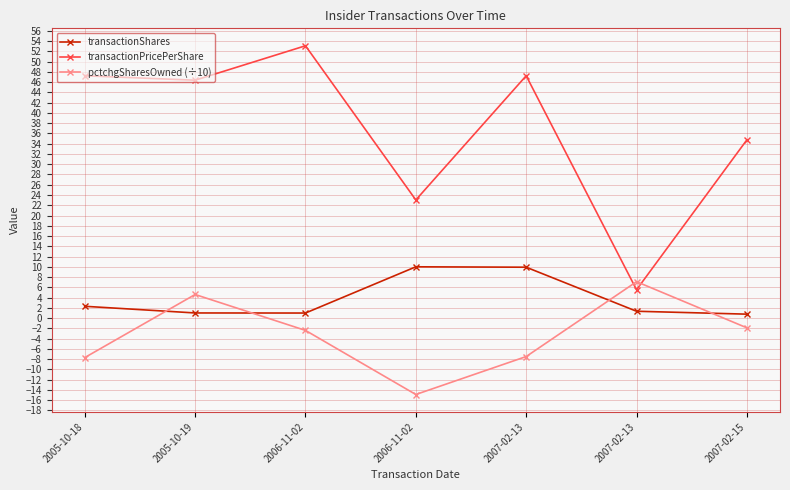

Where is the first local minimum for transactionShares?

2006-11-02